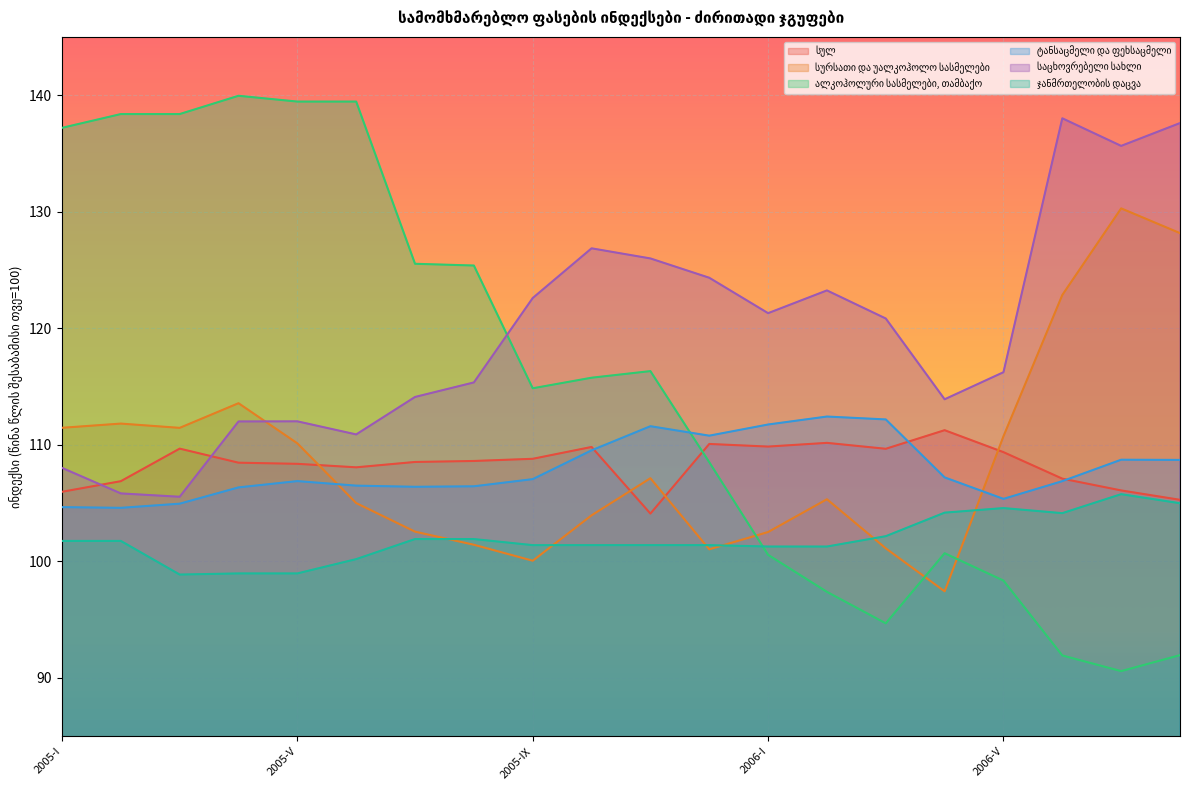

What is the sum of the სურსათი და უალკოჰოლო სასმელები values at 2005-II and 2005-VI?

216.8